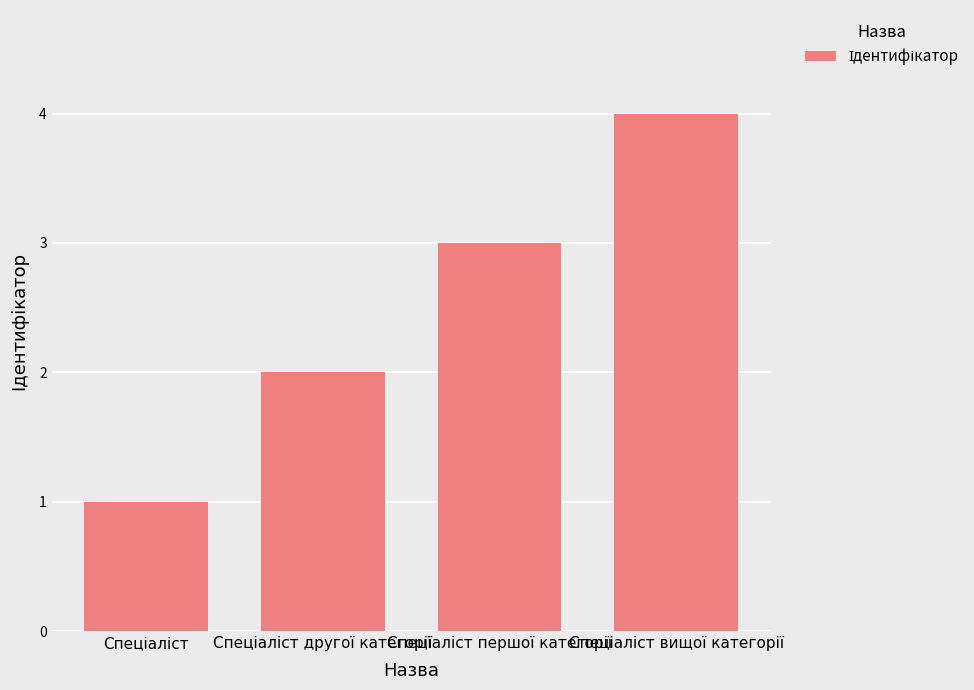

What is the difference between the maximum and minimum values?

3